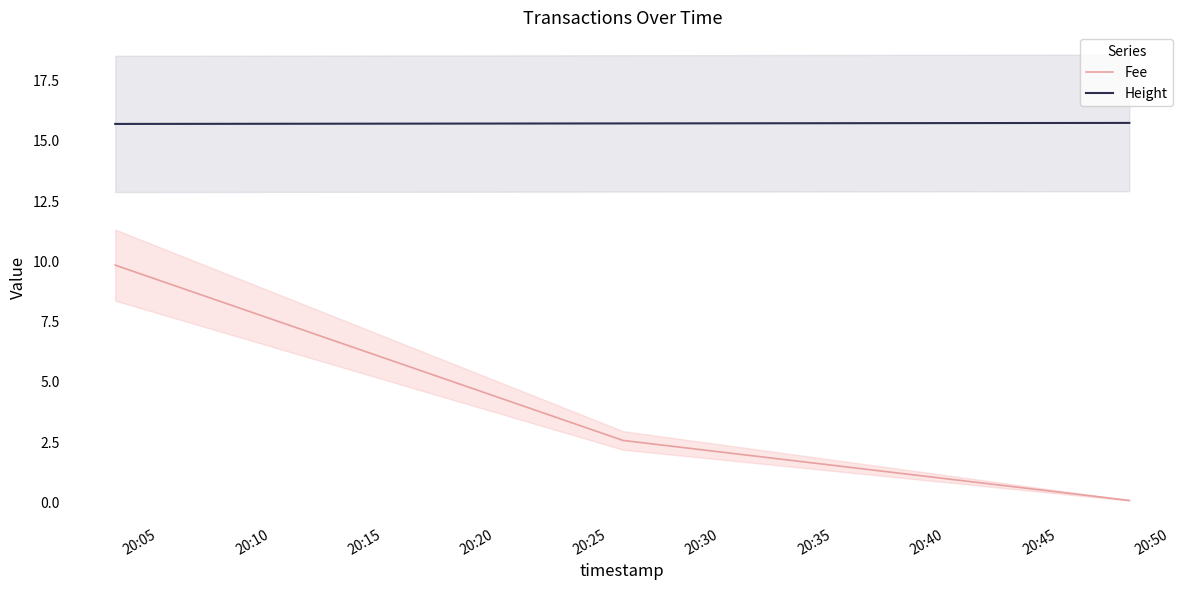

What is the maximum value for Height?

15.7